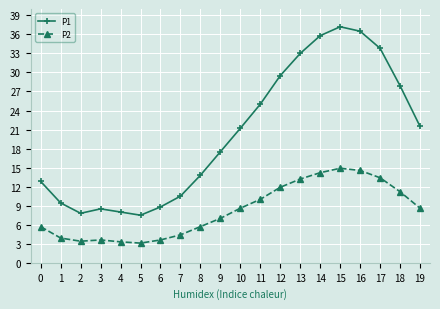

True or false: P1 has a value of 21.5 at 19.

True